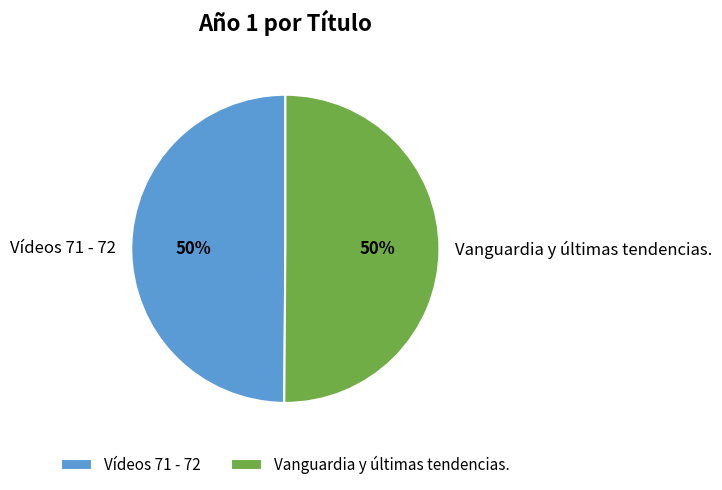

To the nearest percent, what percentage of the pie is Vanguardia y últimas tendencias.?

50%